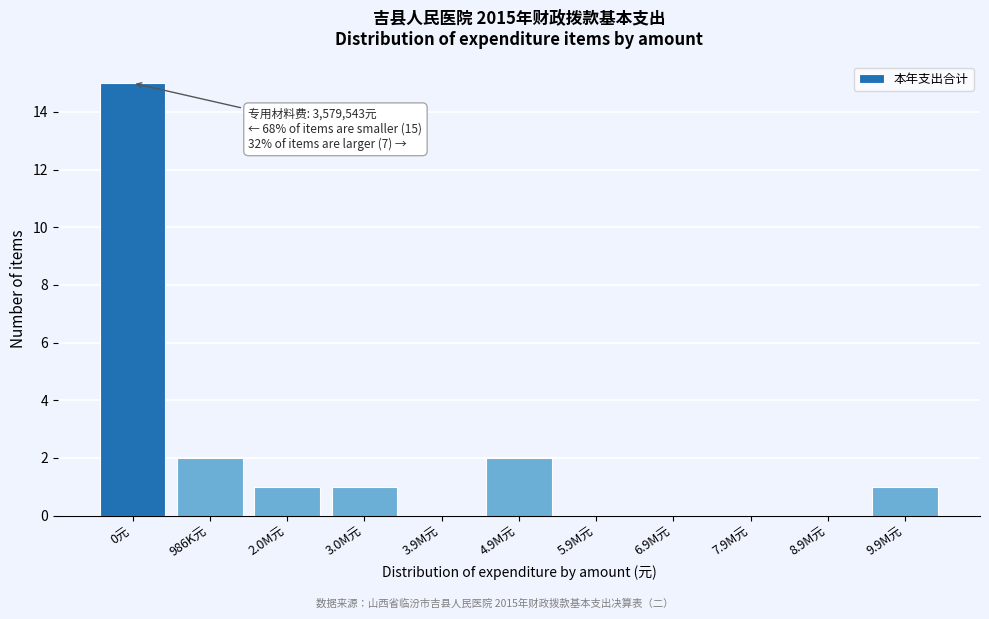

Reading left to right, transcribe all the data shown in this chart.

0元=15	986K元=2	2.0M元=1	3.0M元=1	3.9M元=0	4.9M元=2	5.9M元=0	6.9M元=0	7.9M元=0	8.9M元=0	9.9M元=1